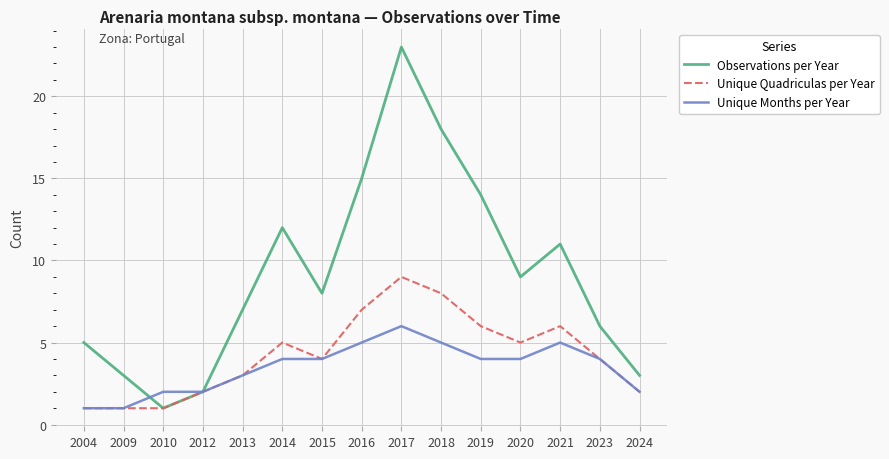

True or false: Unique Quadriculas per Year has more than 1 interior local peaks.

True